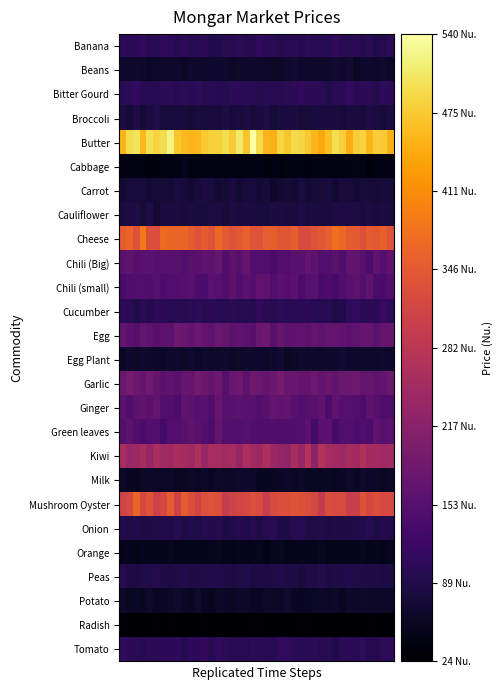

Reading right to left, what are all the values shown in this chart?

Banana: 101.0	93.4	90.2	101.0	93.9	104.1	94.7	99.9	109.3	97.0	98.5	97.0	101.9	94.2	100.6	97.3	92.9	100.3	98.9	107.3	92.9	95.5	101.6	94.9	97.2	91.4	90.4	101.2	97.7	97.7	102.7	97.7	103.8	107.9	98.8	98.8	107.6	103.2	99.3	102.5
Beans: 58.5	65.3	64.0	65.3	67.7	56.5	70.1	64.9	70.0	66.2	62.9	66.2	68.3	64.8	69.4	67.6	61.1	61.4	64.4	63.4	68.2	66.1	64.0	62.3	68.0	68.4	67.0	62.8	63.7	66.1	59.3	66.1	68.4	63.5	62.7	60.2	64.0	64.6	65.6	67.4
Bitter Gourd: 103.8	105.7	94.2	99.8	101.5	99.0	112.3	100.3	99.9	90.4	99.6	101.3	100.9	109.4	102.0	99.2	96.0	98.3	97.9	92.9	98.8	100.0	101.3	101.5	92.7	98.0	98.4	96.5	104.8	100.5	102.6	97.4	101.6	104.6	97.5	96.0	97.4	107.4	101.8	98.9
Broccoli: 82.6	75.2	81.9	87.5	77.1	81.2	80.9	77.3	81.4	81.0	81.2	82.1	74.7	75.1	83.1	81.0	80.7	73.6	85.2	80.9	75.1	83.3	78.7	76.9	86.2	76.3	81.9	75.8	80.3	73.8	78.0	80.4	77.7	76.0	88.8	82.3	74.4	85.6	76.4	83.2
Butter: 447.9	476.4	478.7	454.0	484.2	479.1	445.4	480.1	495.3	464.4	439.0	454.9	473.3	486.2	492.0	469.7	486.5	449.6	454.6	489.9	539.6	468.7	509.5	475.3	494.6	481.6	483.1	473.2	455.6	453.9	457.1	469.2	520.0	494.5	484.8	497.9	455.5	502.5	493.7	451.9
Cabbage: 41.7	38.7	40.4	35.9	41.3	44.3	38.7	40.1	40.4	38.5	41.4	38.6	37.8	40.1	42.2	39.1	36.8	41.4	36.3	44.6	40.2	39.0	39.5	38.5	41.5	39.4	41.3	41.9	42.3	41.1	47.7	41.0	41.0	41.0	38.1	37.2	42.1	42.2	41.1	40.7
Carrot: 73.6	75.3	72.7	75.7	76.7	71.3	75.0	79.4	69.6	80.4	75.5	73.3	69.6	81.1	70.3	74.1	71.2	62.8	74.8	71.5	77.9	76.7	72.3	79.8	73.2	69.3	78.9	83.0	78.4	70.3	76.5	81.6	72.6	73.2	73.7	70.5	78.2	76.9	74.6	72.0
Cauliflower: 79.5	81.3	78.8	82.7	80.1	85.2	83.3	83.3	84.4	79.1	79.2	82.2	77.6	85.1	80.5	79.9	82.4	83.0	77.8	76.7	82.5	83.3	81.2	83.6	77.2	81.4	83.4	77.6	78.0	79.2	77.5	81.1	82.4	79.4	72.2	88.5	75.0	86.3	82.6	80.5
Cheese: 335.5	355.6	344.9	349.7	332.5	349.7	347.2	365.0	375.8	355.4	346.3	337.4	325.4	324.7	354.1	341.8	341.1	354.3	354.3	335.6	340.1	357.2	344.4	335.6	347.4	367.1	338.1	351.3	334.3	349.8	361.0	360.9	363.9	370.3	328.8	332.4	386.6	335.7	360.4	351.7
Chili (Big): 164.6	154.1	165.5	141.7	151.4	164.1	169.2	144.8	158.8	148.0	150.5	162.4	169.5	157.6	156.2	149.1	150.9	138.5	150.4	148.5	148.7	172.0	156.4	161.8	149.1	171.7	162.4	166.2	158.9	155.2	149.0	155.8	155.1	156.7	151.9	160.3	158.1	154.2	166.9	159.0
Chili (small): 149.6	137.2	139.6	162.2	150.6	161.3	155.4	148.0	134.7	141.1	136.8	157.9	155.1	142.8	160.3	154.8	157.3	148.1	163.2	165.5	150.5	158.8	150.9	161.6	144.4	152.5	159.6	138.5	141.6	155.3	153.9	150.9	148.9	142.0	154.7	146.6	150.4	150.0	145.5	138.0
Cucumber: 105.6	115.4	101.6	102.9	98.8	108.2	106.8	92.4	88.5	98.6	97.1	97.3	103.8	103.1	98.9	99.4	101.1	96.5	100.2	109.8	94.0	97.2	94.8	99.5	96.0	97.3	102.5	95.1	104.8	99.7	94.7	97.4	95.3	101.8	103.3	93.5	99.6	89.7	99.8	101.9
Egg: 174.7	169.2	160.1	172.5	174.7	163.5	160.7	166.3	167.9	170.6	161.3	168.7	161.1	163.3	164.2	162.9	173.1	156.6	184.4	176.1	156.7	161.0	166.7	159.6	172.9	181.1	161.1	169.0	180.8	168.3	175.8	182.5	159.2	162.9	156.4	162.0	170.0	154.8	160.3	167.3
Egg Plant: 63.6	66.3	63.6	63.4	63.7	66.1	65.8	68.8	64.5	65.3	63.0	66.2	64.3	66.9	62.4	57.0	69.7	66.7	61.3	67.7	63.1	68.3	63.8	62.2	65.2	62.9	61.1	64.8	59.6	67.1	62.1	65.8	65.2	59.7	59.1	62.5	66.9	62.8	66.8	59.6
Garlic: 178.3	171.1	166.4	172.6	170.5	184.1	177.9	179.2	170.8	175.6	167.5	182.3	167.6	171.0	177.2	176.6	194.9	180.5	171.4	178.0	185.0	162.1	181.7	177.1	155.7	182.3	173.1	177.9	189.7	175.2	171.9	158.6	166.2	157.2	171.4	185.5	172.1	182.6	193.2	177.5
Ginger: 145.0	145.0	155.6	161.4	142.2	147.2	151.7	153.8	166.9	141.9	163.5	155.4	154.0	147.3	151.0	167.3	165.4	169.6	158.7	148.9	156.7	158.7	160.6	155.8	156.0	174.0	146.3	157.2	154.6	160.1	166.6	141.2	145.4	149.0	169.5	158.2	165.5	161.7	147.9	160.9
Green leaves: 159.5	157.0	163.1	141.7	144.2	139.4	147.2	147.4	134.4	159.3	158.2	130.1	161.3	148.1	150.8	144.7	145.9	149.8	145.9	145.7	148.9	151.5	149.8	150.1	150.4	169.3	141.7	148.0	158.4	163.9	155.2	148.3	149.6	129.8	148.0	148.2	138.7	148.1	162.5	147.5
Kiwi: 249.3	245.5	251.9	251.4	263.8	249.5	255.0	243.2	248.8	252.6	271.2	224.0	271.9	234.0	257.6	230.5	232.4	241.2	263.1	243.5	247.7	261.6	234.4	254.1	246.1	257.4	257.7	236.5	264.5	245.5	255.6	258.9	245.3	247.0	258.9	234.7	256.1	243.4	235.9	259.0
Milk: 62.1	57.4	60.6	61.5	67.9	57.2	63.2	57.1	55.9	57.2	55.8	58.2	57.7	60.6	57.8	61.6	60.1	58.1	56.2	54.5	63.0	65.0	62.9	60.8	61.4	63.1	54.9	61.2	57.1	60.6	57.7	58.4	61.0	60.1	59.4	60.5	62.2	56.0	54.9	60.9
Mushroom Oyster: 320.5	320.5	330.9	319.4	336.9	302.7	299.6	324.3	323.3	326.9	293.4	318.9	327.3	333.3	337.3	329.0	329.8	326.1	298.6	322.8	329.9	318.8	316.0	308.4	294.9	329.9	335.6	330.1	311.0	331.3	349.0	310.0	348.3	319.4	308.7	338.4	318.5	361.0	322.0	310.8
Onion: 89.0	94.4	85.5	97.0	91.1	89.8	86.5	85.5	85.9	83.9	88.7	88.1	87.6	97.1	96.5	88.0	88.4	100.3	96.3	87.7	94.8	90.4	94.0	91.2	83.3	94.6	90.9	96.5	88.0	89.2	86.0	95.7	87.8	91.0	88.6	88.0	87.9	90.4	87.7	94.2
Orange: 53.0	50.0	50.6	48.7	54.5	49.9	48.2	46.6	48.0	49.6	55.0	51.6	50.8	50.7	49.0	48.5	54.5	53.9	46.2	50.5	51.6	48.6	51.2	47.9	48.6	53.6	53.0	48.4	48.6	48.4	48.7	48.4	56.1	50.7	51.2	50.4	51.0	47.2	51.7	49.9
Peas: 85.8	83.1	85.8	87.6	86.2	84.6	91.7	86.1	85.9	83.7	94.2	87.7	88.2	79.2	85.2	85.8	90.4	85.1	83.3	86.6	81.5	90.1	85.6	84.3	87.8	90.9	90.0	89.5	87.2	88.5	89.7	87.5	83.5	87.5	92.8	87.9	89.4	82.9	82.7	95.7
Potato: 61.3	61.7	61.4	61.0	63.4	59.8	64.3	56.2	61.1	59.3	60.7	59.9	57.9	55.4	56.8	65.5	59.7	62.0	62.6	56.2	58.3	60.7	62.1	56.9	58.5	61.3	53.4	55.7	65.6	58.3	59.8	64.7	61.1	58.3	55.4	63.6	57.9	60.4	56.9	63.2
Radish: 28.3	26.7	28.4	30.0	27.1	26.1	26.6	27.2	24.7	27.8	27.5	27.2	28.7	29.6	25.9	27.5	27.4	26.2	28.1	28.6	28.5	25.3	24.2	26.9	24.9	26.9	26.6	28.7	26.6	27.7	25.5	27.4	30.0	26.6	29.5	27.4	28.5	27.8	29.3	28.4
Tomato: 105.2	101.1	92.7	93.9	107.9	97.6	103.2	102.0	91.7	98.7	94.9	103.1	100.6	100.2	102.2	108.6	110.7	99.9	97.1	102.6	102.1	98.4	97.6	96.7	101.0	108.7	96.6	110.4	101.0	106.6	97.3	105.2	103.2	104.5	102.0	103.5	96.8	100.3	104.6	107.0